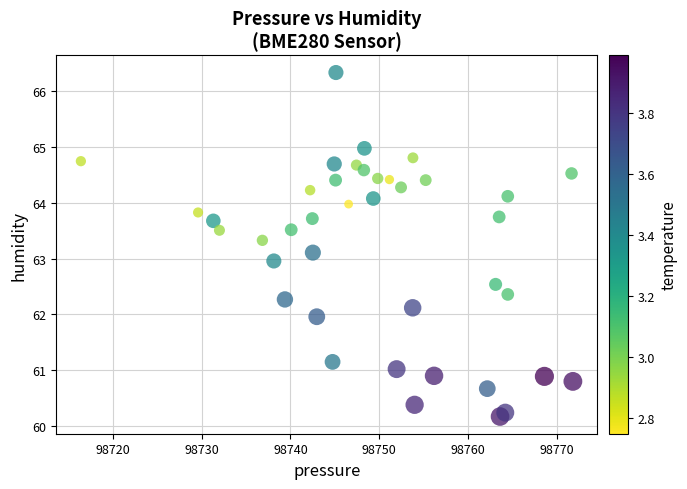

What is the range of Y values (max minus min)?

6.2